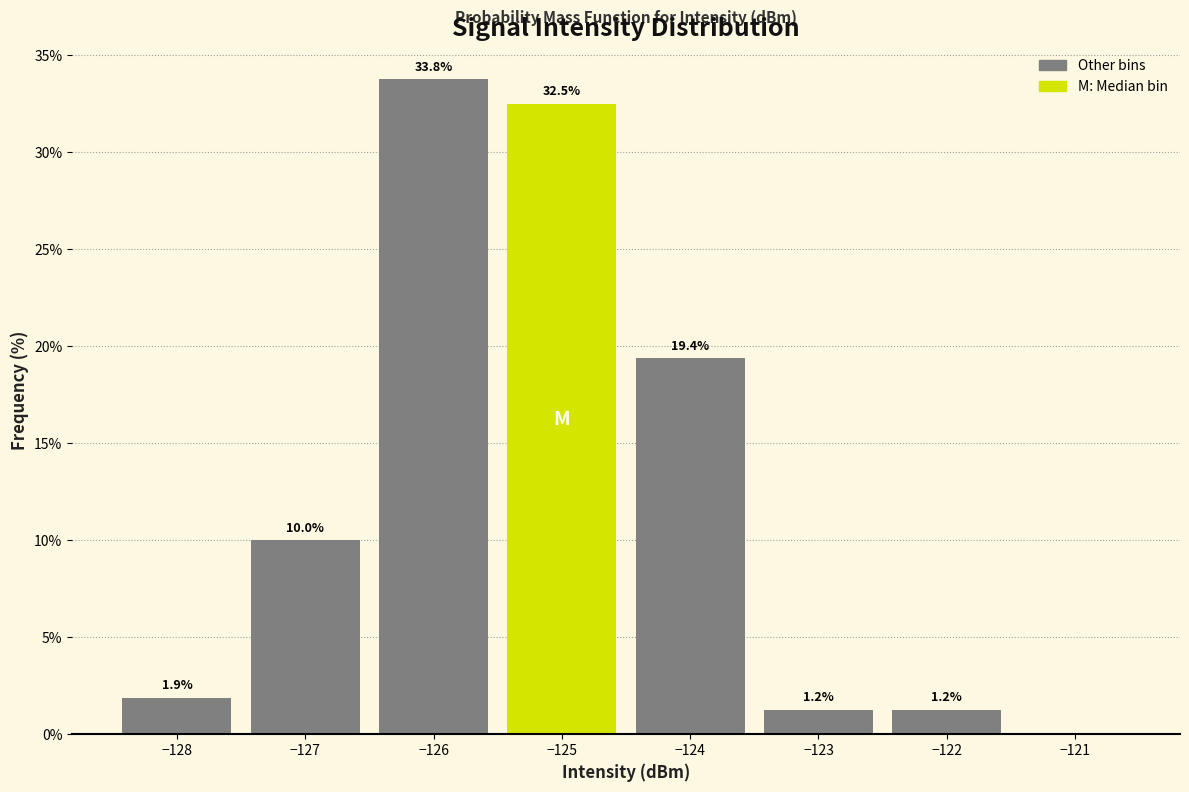

Which range on the x-axis has the tallest bar?

-126.5 to -125.5